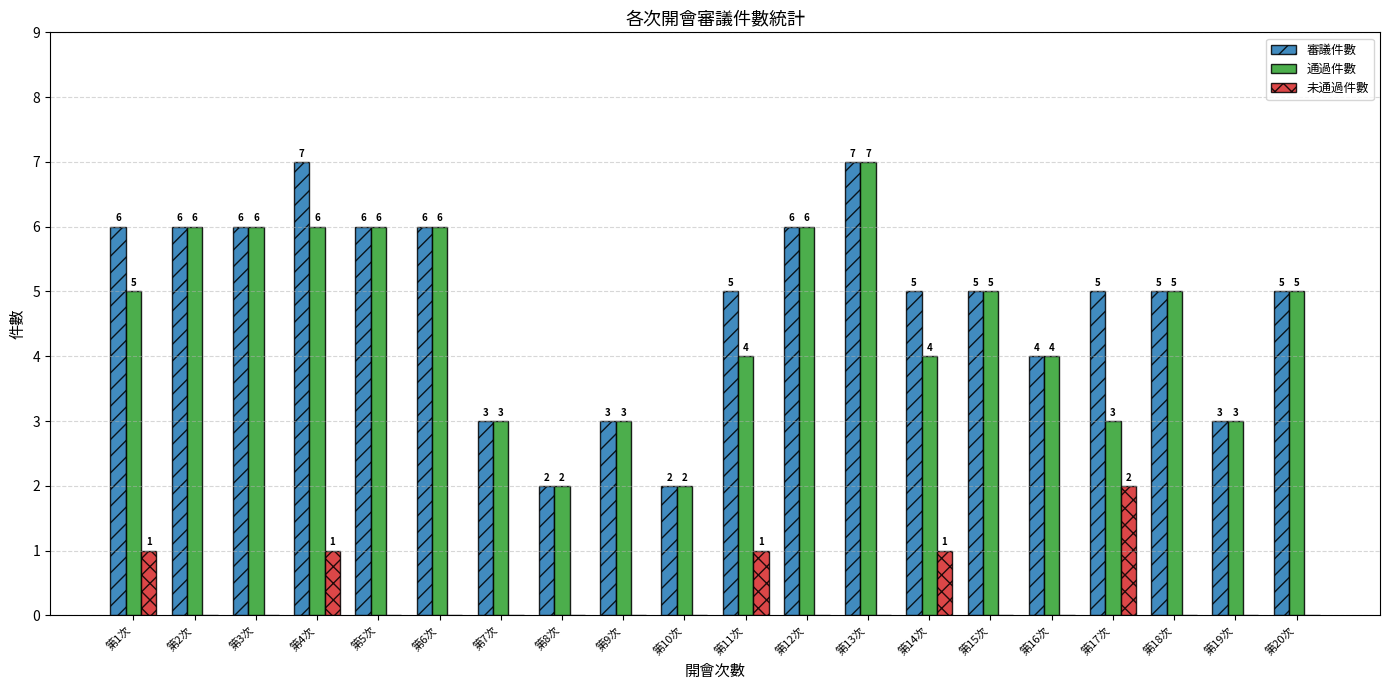

What is the sum of the 通過件數 values at 第9次 and 第19次?

6